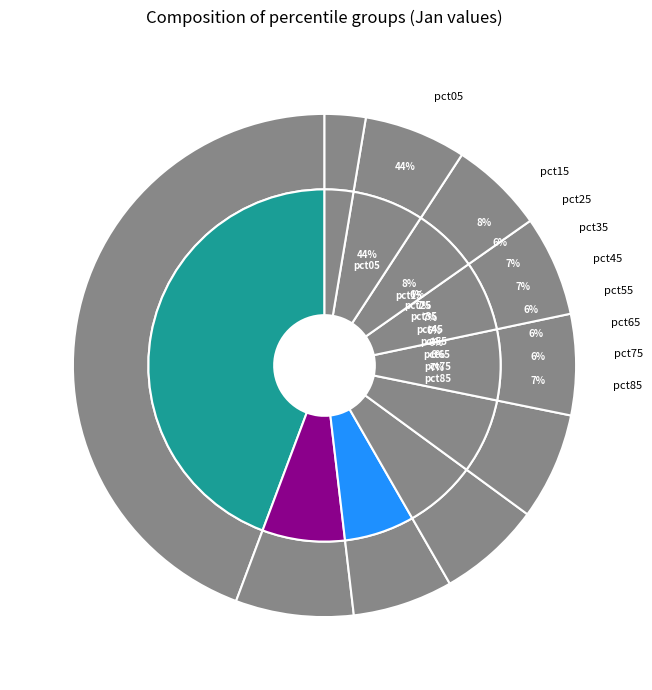

Does any single category account for the majority?

No